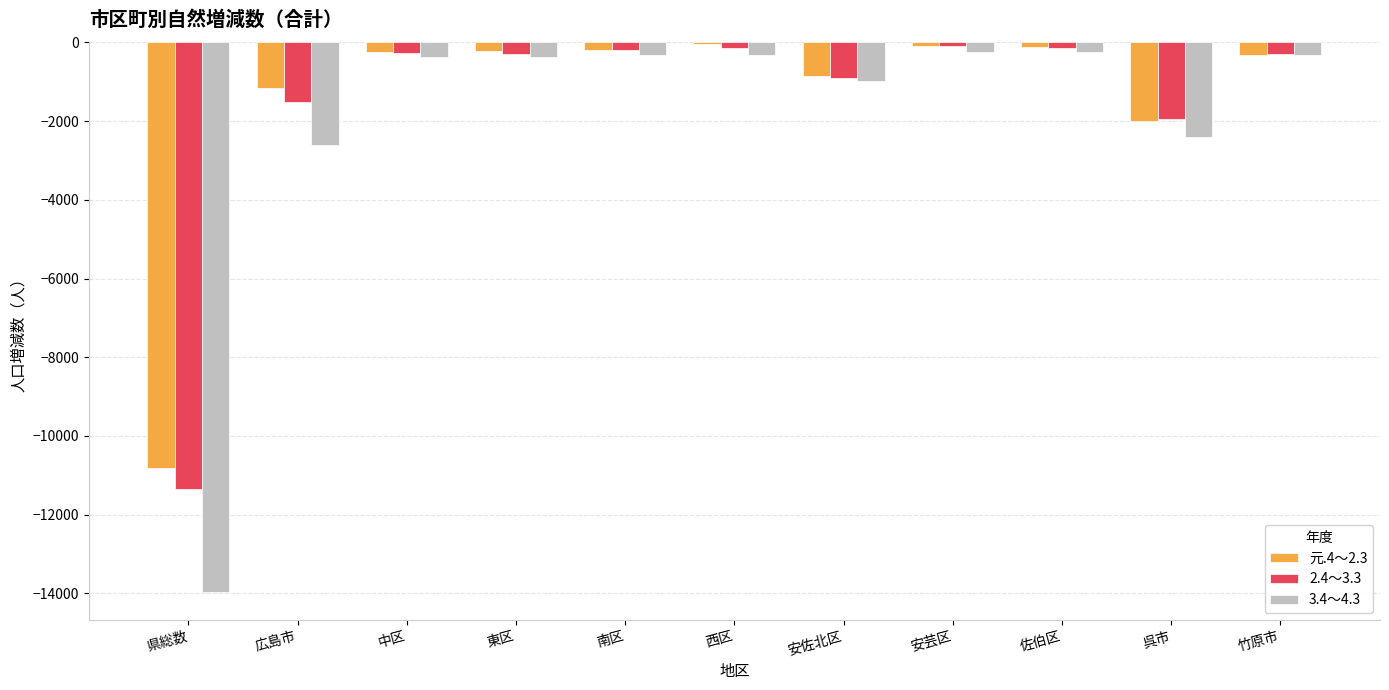

Is the value of 3.4～4.3 at 県総数 greater than the value of 2.4～3.3 at 安佐北区?

No